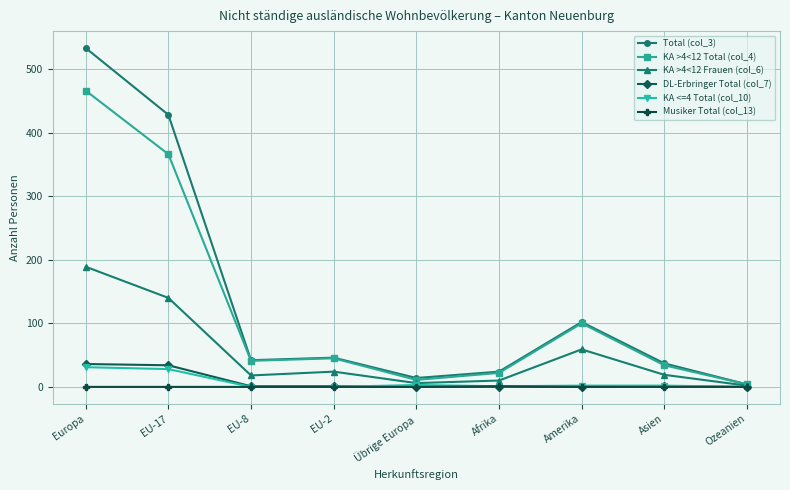

What are all the series names shown in the legend?

Total (col_3), KA >4<12 Total (col_4), KA >4<12 Frauen (col_6), DL-Erbringer Total (col_7), KA <=4 Total (col_10), Musiker Total (col_13)